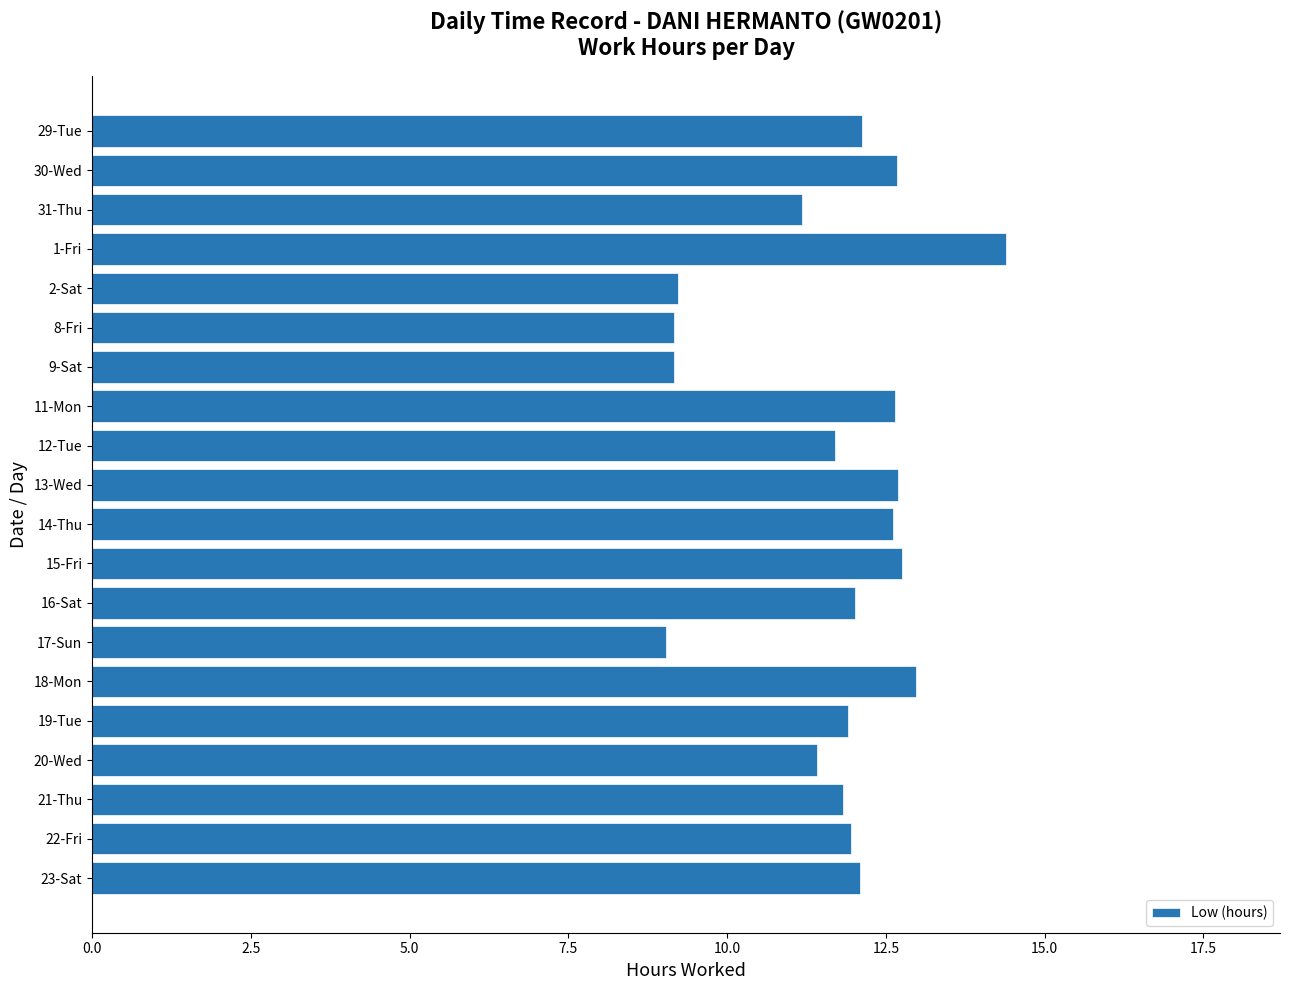

Does the chart contain any negative values?

No